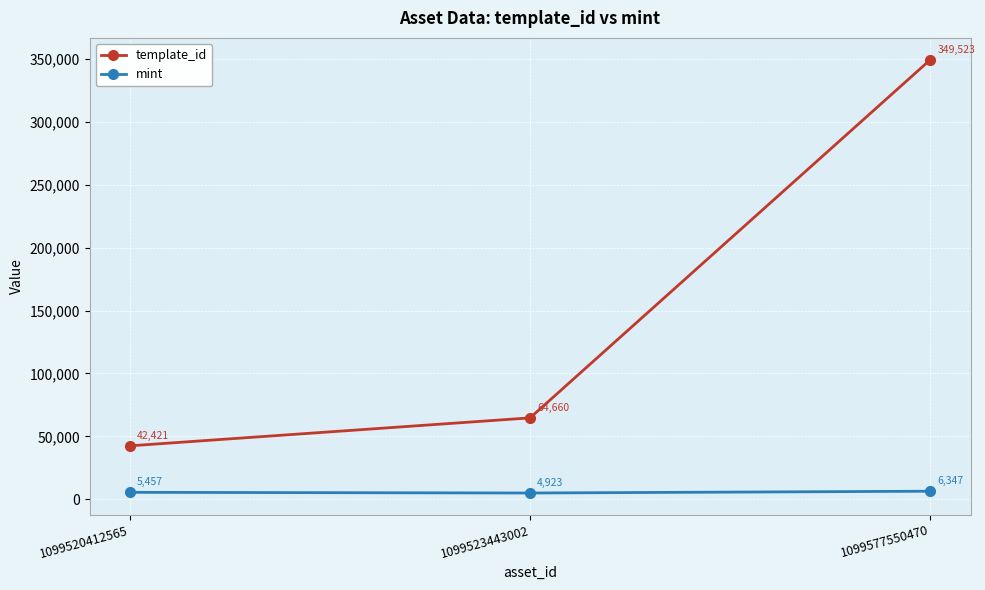

The value of template_id at 1099523443002 is 64660. True or false?

True